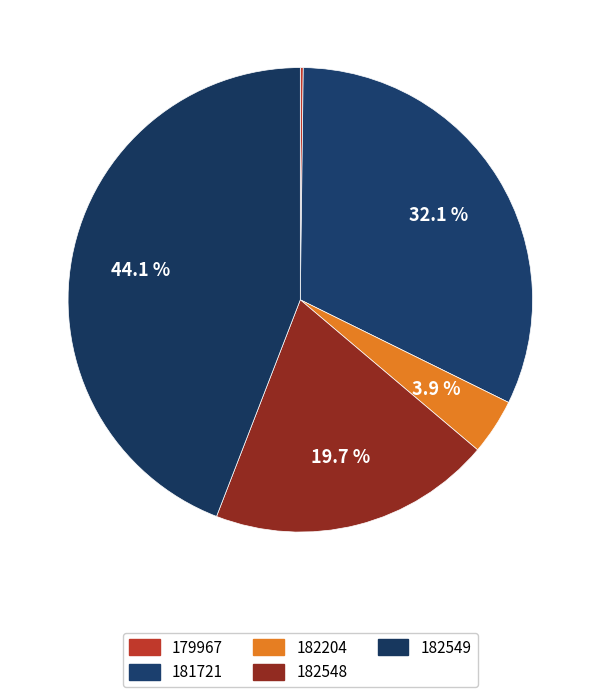

Which slice is the smallest?

179967